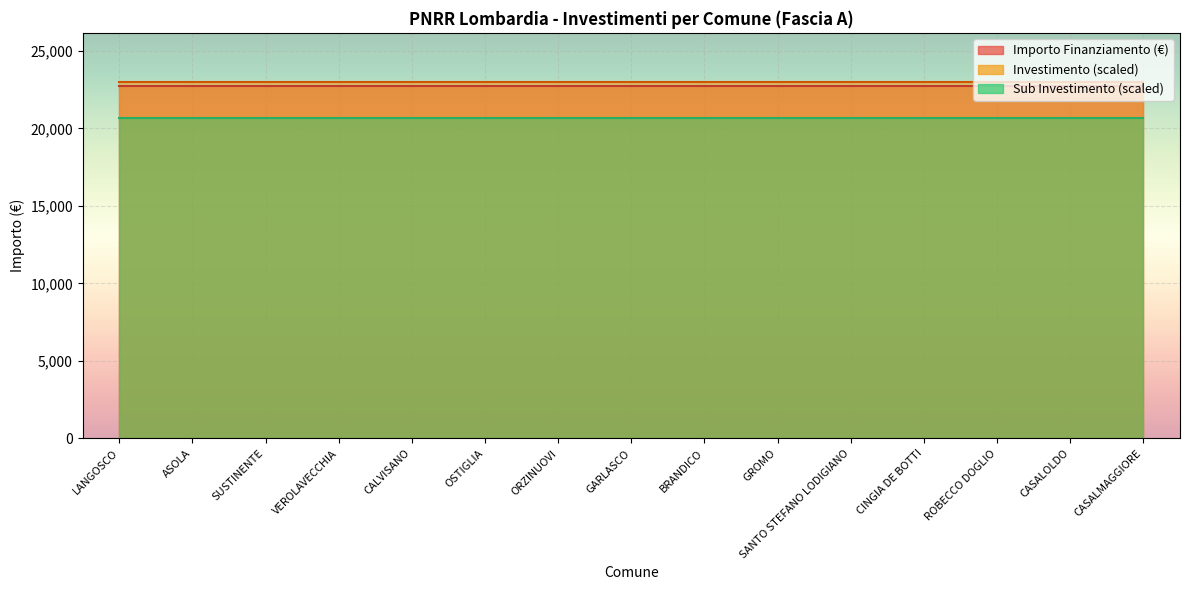

At how many categories does at least one series exceed 3241?

15